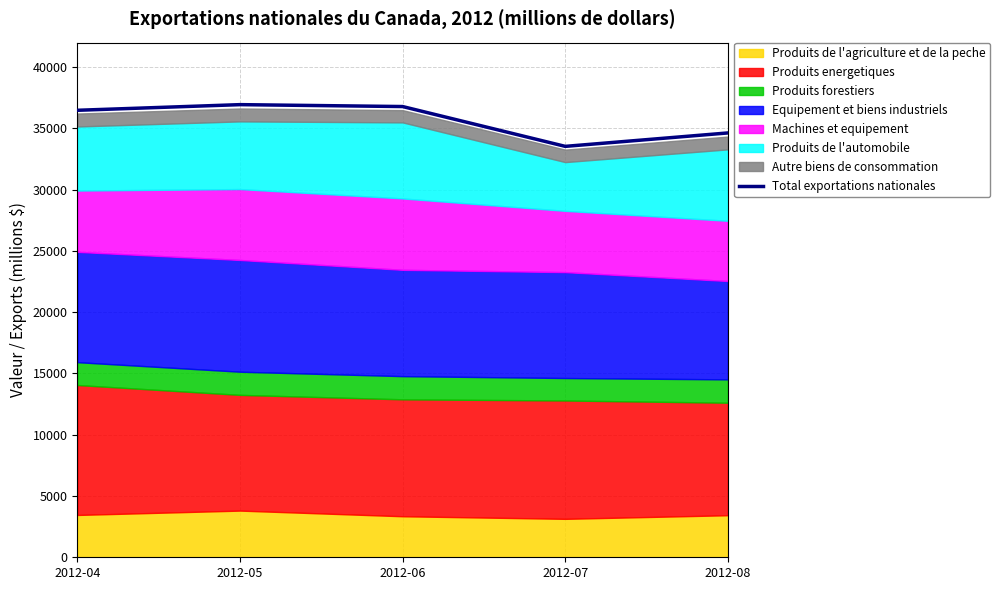

How many lines are shown in the chart?

1